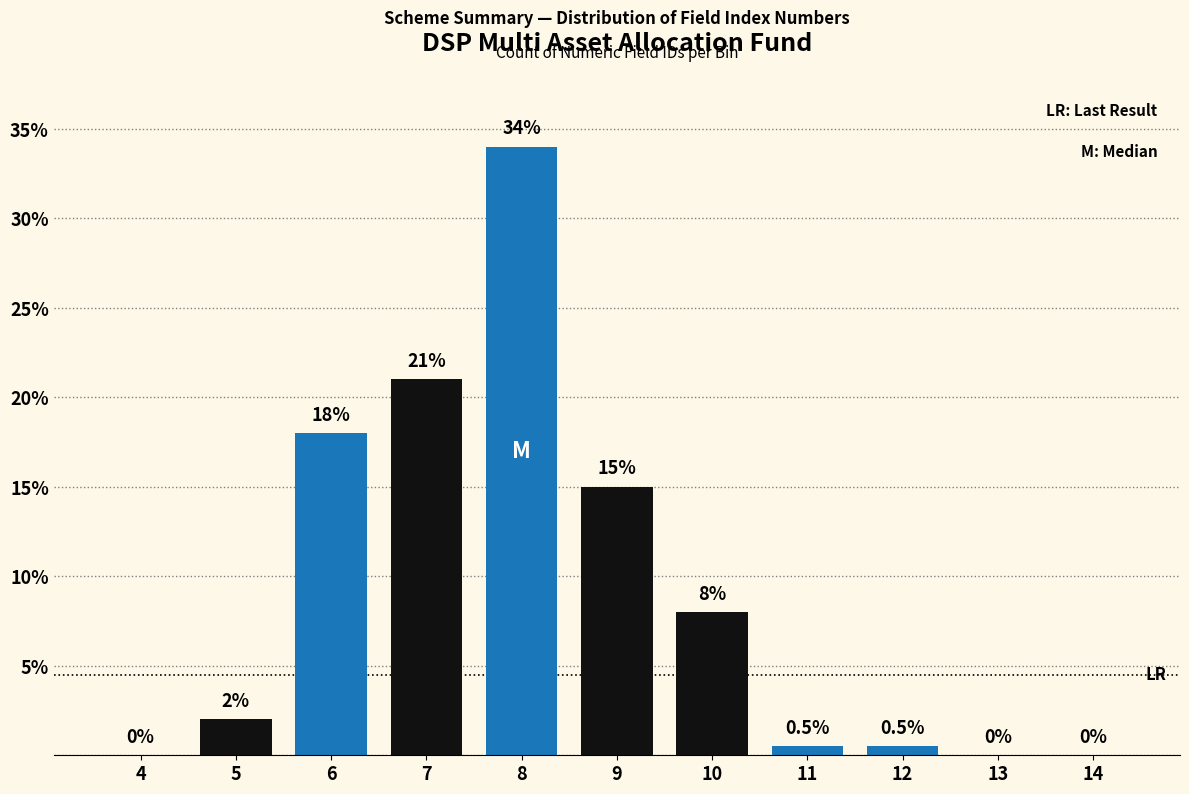

Reading right to left, what are all the values shown in this chart?

14=0.0	13=0.0	12=0.5	11=0.5	10=8.0	9=15.0	8=34.0	7=21.0	6=18.0	5=2.0	4=0.0